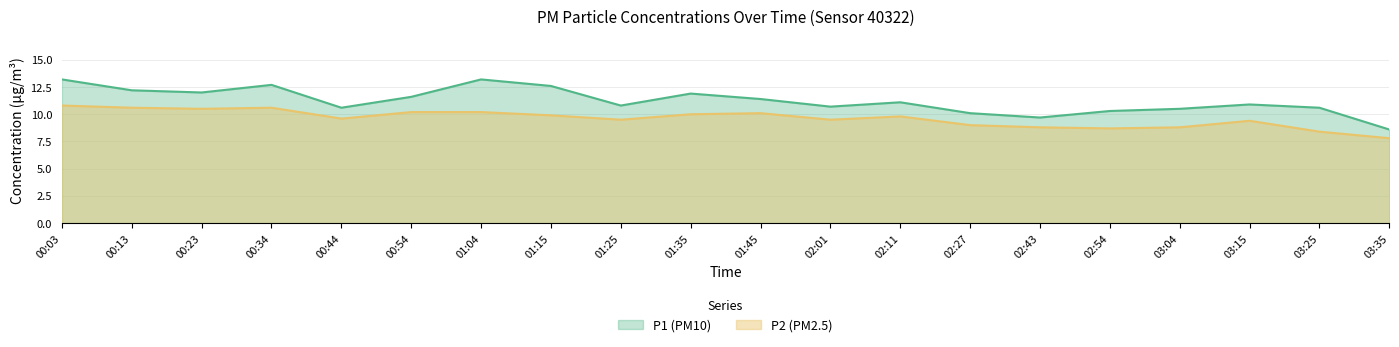

The P1 series shows 10.5 at 03:04. True or false?

True